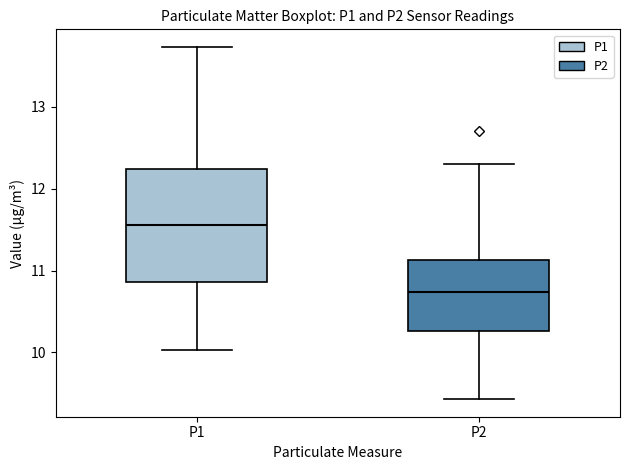

Where does the median line of the box for P1 sit on the y-axis? The values are not printed on the chart, so give them approximately, as read against the axis.

11.6